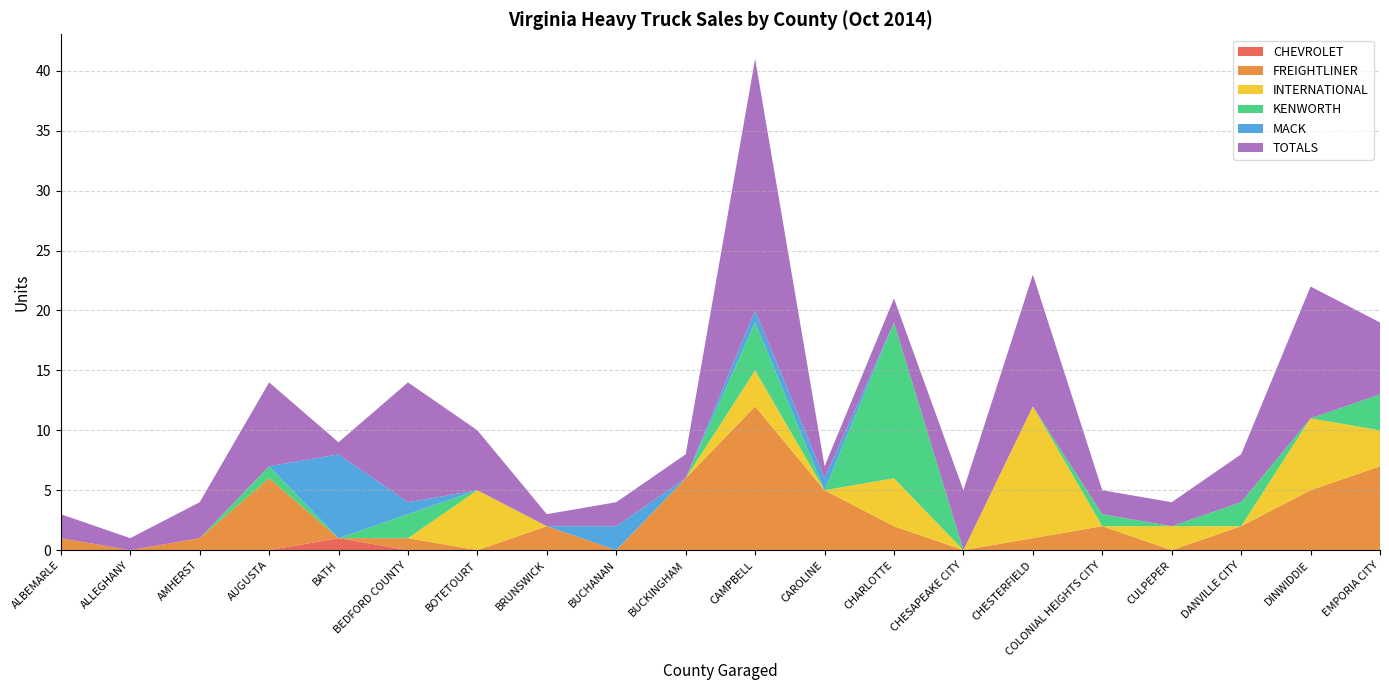

Reading right to left, extract all data points from this chart.

CHEVROLET: EMPORIA CITY=0	DINWIDDIE=0	DANVILLE CITY=0	CULPEPER=0	COLONIAL HEIGHTS CITY=0	CHESTERFIELD=0	CHESAPEAKE CITY=0	CHARLOTTE=0	CAROLINE=0	CAMPBELL=0	BUCKINGHAM=0	BUCHANAN=0	BRUNSWICK=0	BOTETOURT=0	BEDFORD COUNTY=0	BATH=1	AUGUSTA=0	AMHERST=0	ALLEGHANY=0	ALBEMARLE=0
FREIGHTLINER: EMPORIA CITY=7	DINWIDDIE=5	DANVILLE CITY=2	CULPEPER=0	COLONIAL HEIGHTS CITY=2	CHESTERFIELD=1	CHESAPEAKE CITY=0	CHARLOTTE=2	CAROLINE=5	CAMPBELL=12	BUCKINGHAM=6	BUCHANAN=0	BRUNSWICK=2	BOTETOURT=0	BEDFORD COUNTY=1	BATH=0	AUGUSTA=6	AMHERST=1	ALLEGHANY=0	ALBEMARLE=1
INTERNATIONAL: EMPORIA CITY=3	DINWIDDIE=6	DANVILLE CITY=0	CULPEPER=2	COLONIAL HEIGHTS CITY=0	CHESTERFIELD=11	CHESAPEAKE CITY=0	CHARLOTTE=4	CAROLINE=0	CAMPBELL=3	BUCKINGHAM=0	BUCHANAN=0	BRUNSWICK=0	BOTETOURT=5	BEDFORD COUNTY=0	BATH=0	AUGUSTA=0	AMHERST=0	ALLEGHANY=0	ALBEMARLE=0
KENWORTH: EMPORIA CITY=3	DINWIDDIE=0	DANVILLE CITY=2	CULPEPER=0	COLONIAL HEIGHTS CITY=1	CHESTERFIELD=0	CHESAPEAKE CITY=0	CHARLOTTE=13	CAROLINE=0	CAMPBELL=4	BUCKINGHAM=0	BUCHANAN=0	BRUNSWICK=0	BOTETOURT=0	BEDFORD COUNTY=2	BATH=0	AUGUSTA=1	AMHERST=0	ALLEGHANY=0	ALBEMARLE=0
MACK: EMPORIA CITY=0	DINWIDDIE=0	DANVILLE CITY=0	CULPEPER=0	COLONIAL HEIGHTS CITY=0	CHESTERFIELD=0	CHESAPEAKE CITY=0	CHARLOTTE=0	CAROLINE=1	CAMPBELL=1	BUCKINGHAM=0	BUCHANAN=2	BRUNSWICK=0	BOTETOURT=0	BEDFORD COUNTY=1	BATH=7	AUGUSTA=0	AMHERST=0	ALLEGHANY=0	ALBEMARLE=0
TOTALS: EMPORIA CITY=6	DINWIDDIE=11	DANVILLE CITY=4	CULPEPER=2	COLONIAL HEIGHTS CITY=2	CHESTERFIELD=11	CHESAPEAKE CITY=5	CHARLOTTE=2	CAROLINE=1	CAMPBELL=21	BUCKINGHAM=2	BUCHANAN=2	BRUNSWICK=1	BOTETOURT=5	BEDFORD COUNTY=10	BATH=1	AUGUSTA=7	AMHERST=3	ALLEGHANY=1	ALBEMARLE=2